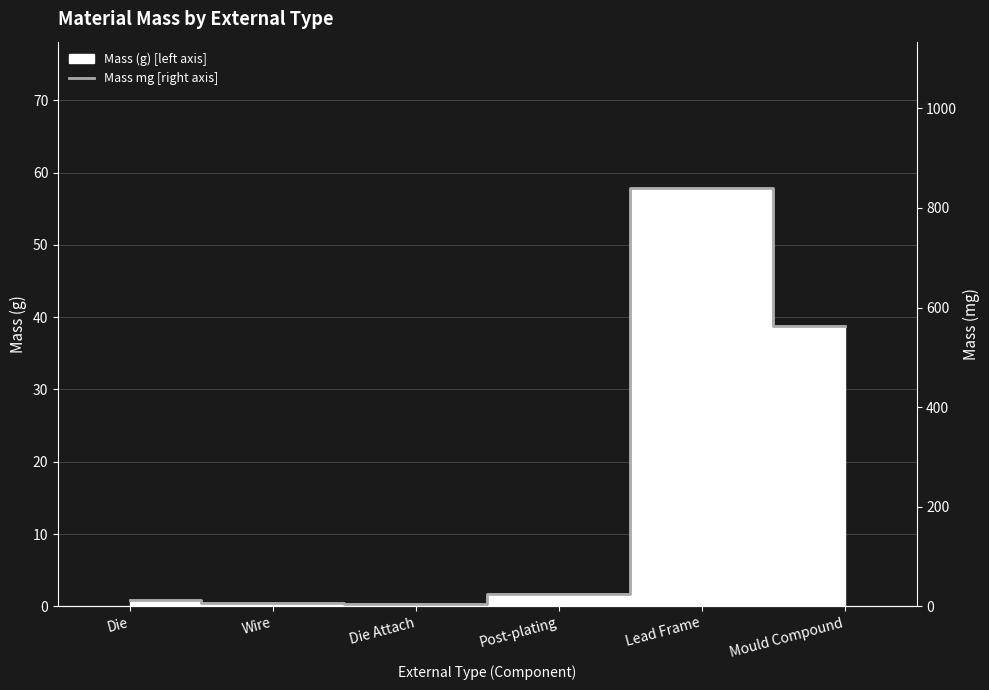

Rank the categories by value from highest to lowest.

Lead Frame, Mould Compound, Post-plating, Die, Wire, Die Attach